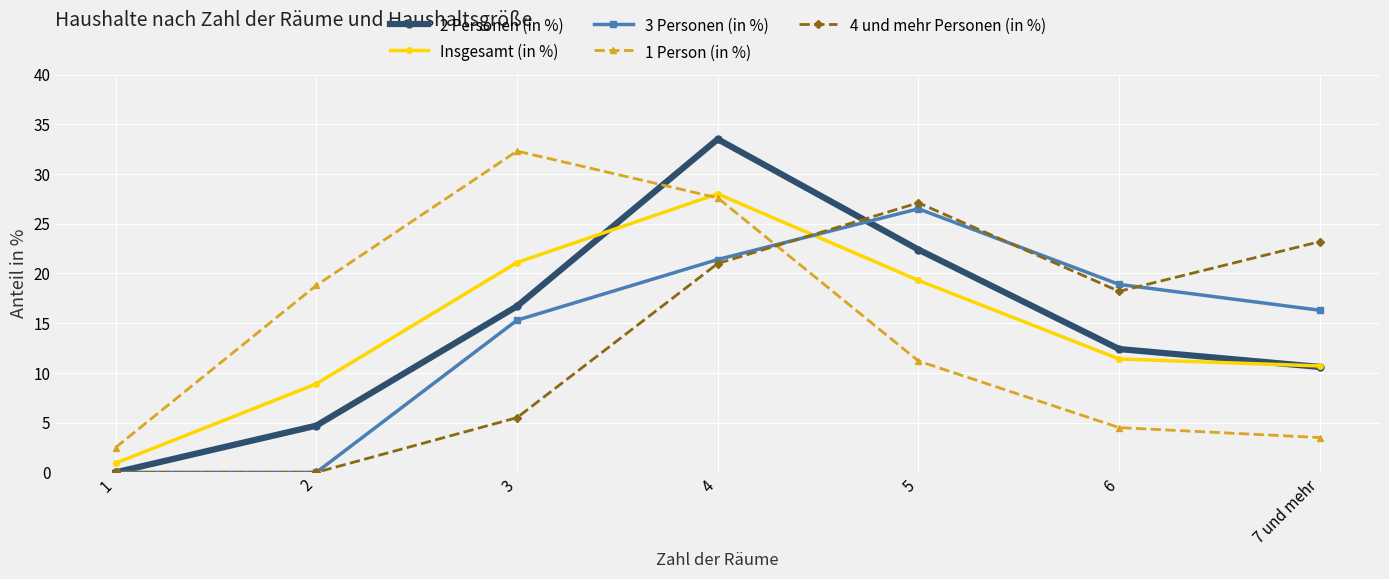

What is the label of the 7th point from the right?

1